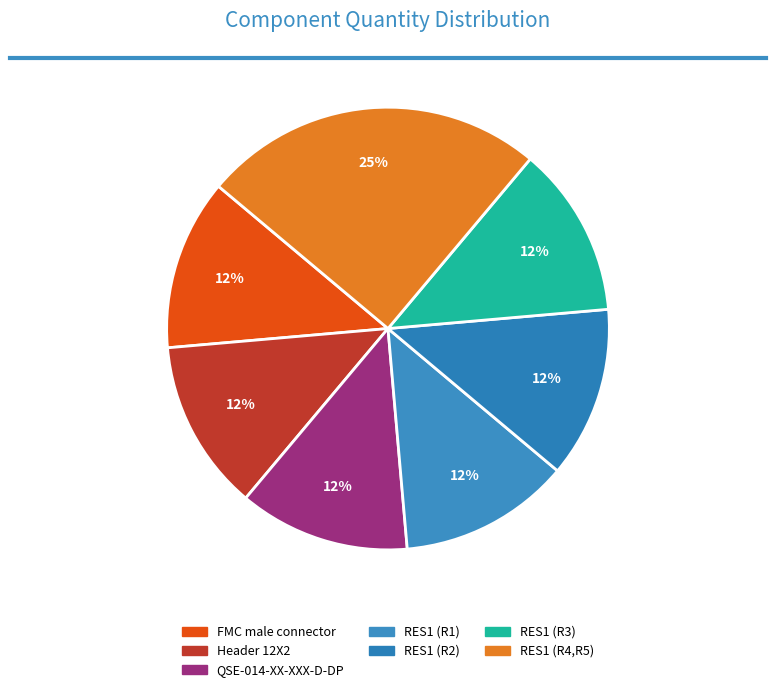

To the nearest percent, what percentage of the pie is RES1 (R3)?

12%